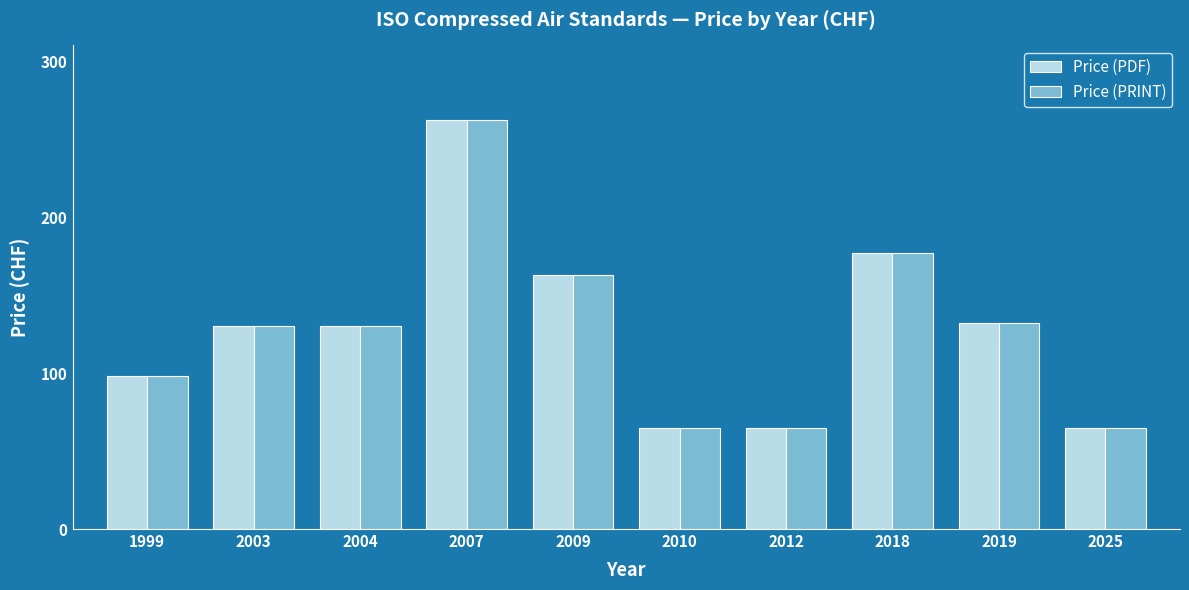

At which label is Price (PDF) closest to 163?

2009